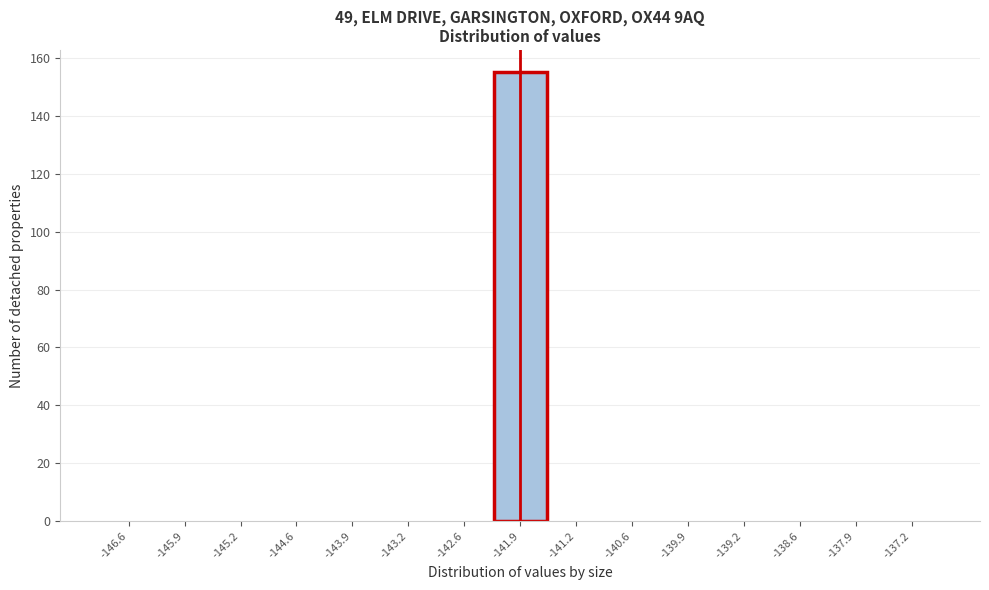

Which range on the x-axis has the tallest bar?

-142.2 to -141.6